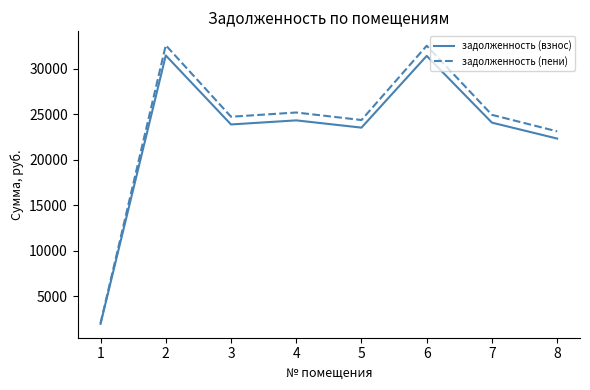

How many lines are shown in the chart?

2